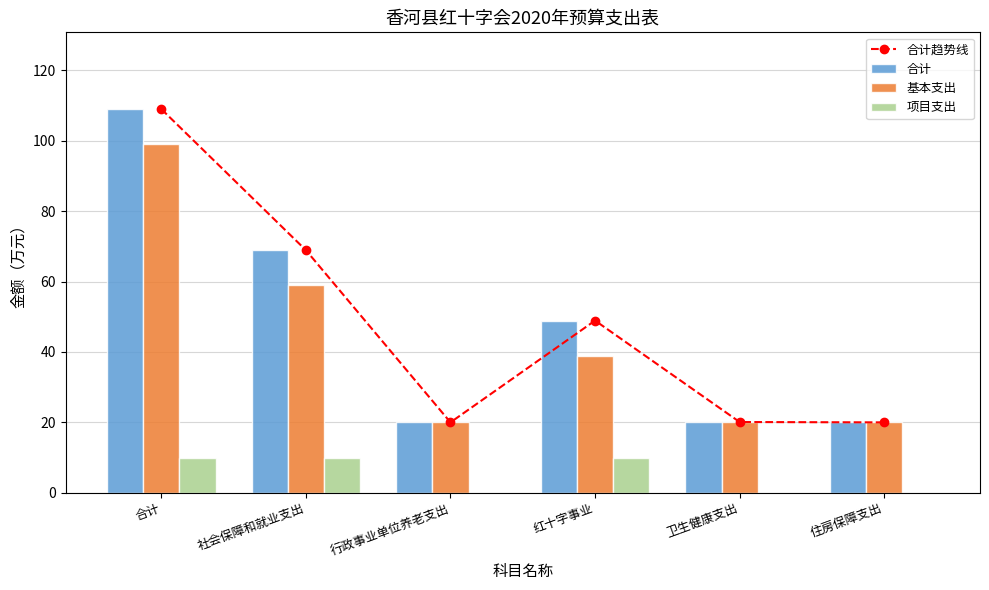

How many distinct data groups are displayed?

4